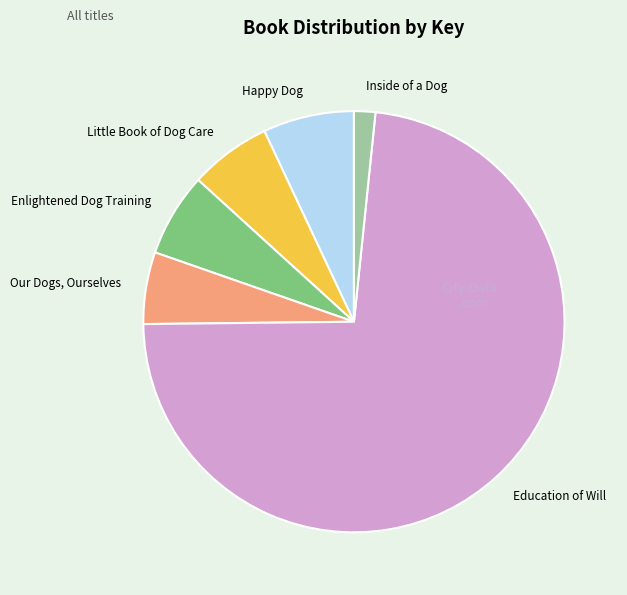

Which category accounts for the majority?

Education of Will